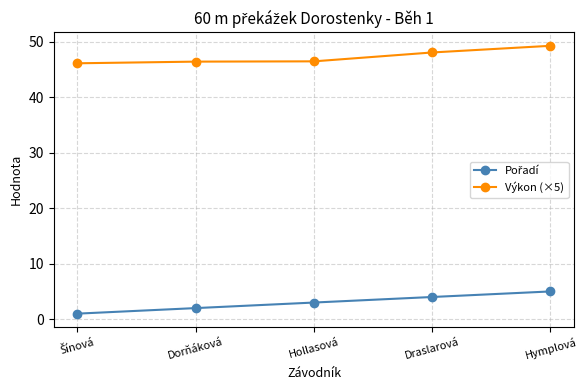

What is the label of the 4th point from the right?

Dorňáková